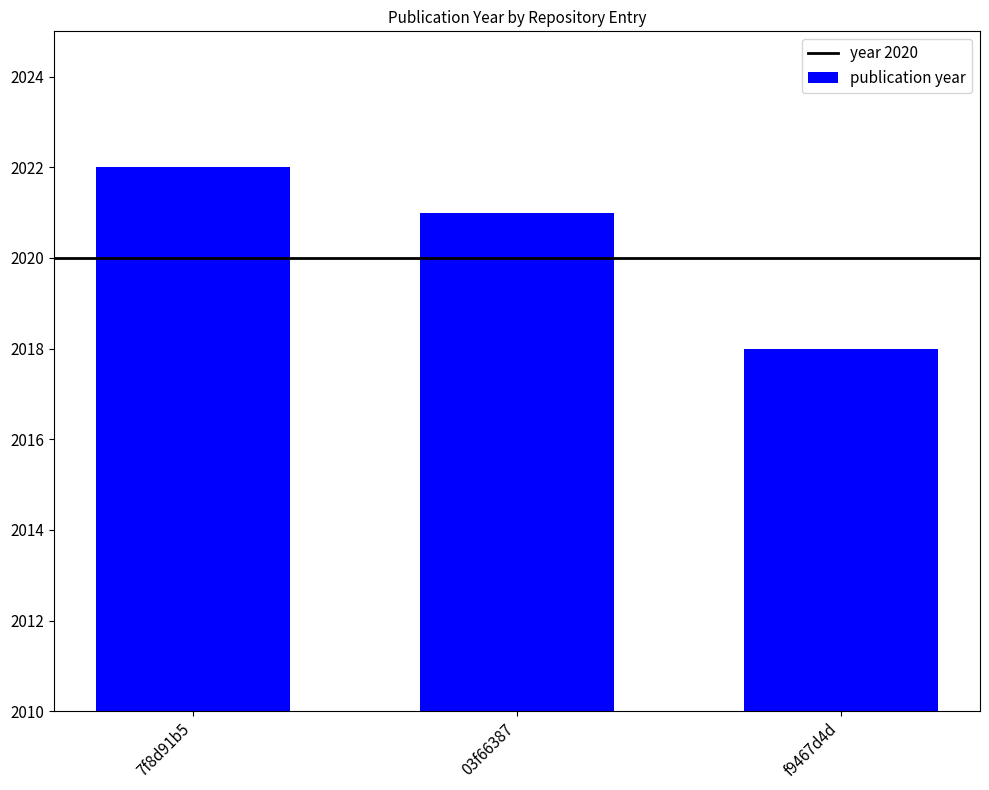

Read the value at 03f66387.

2021